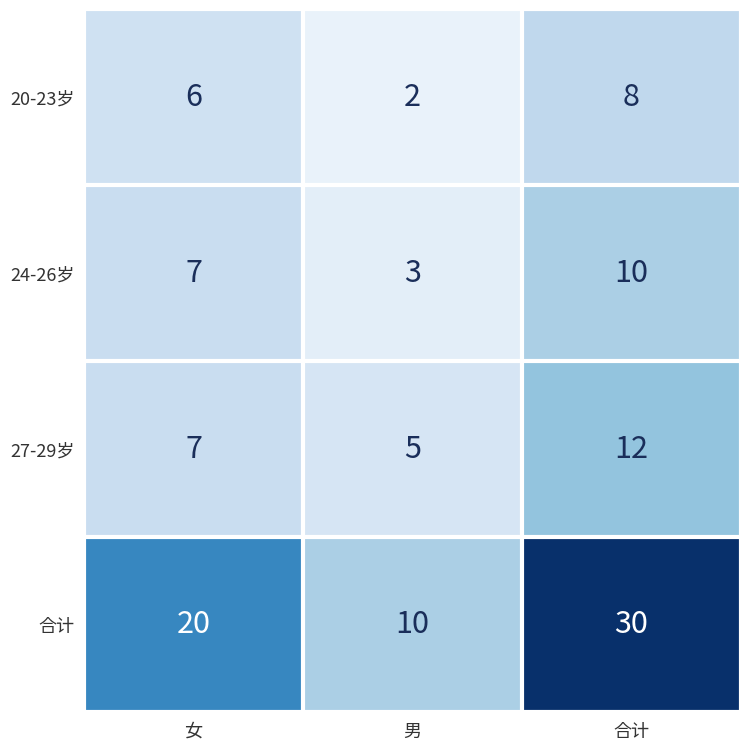

Rank the series by their maximum value, from lowest to highest.

20-23岁, 24-26岁, 27-29岁, 合计